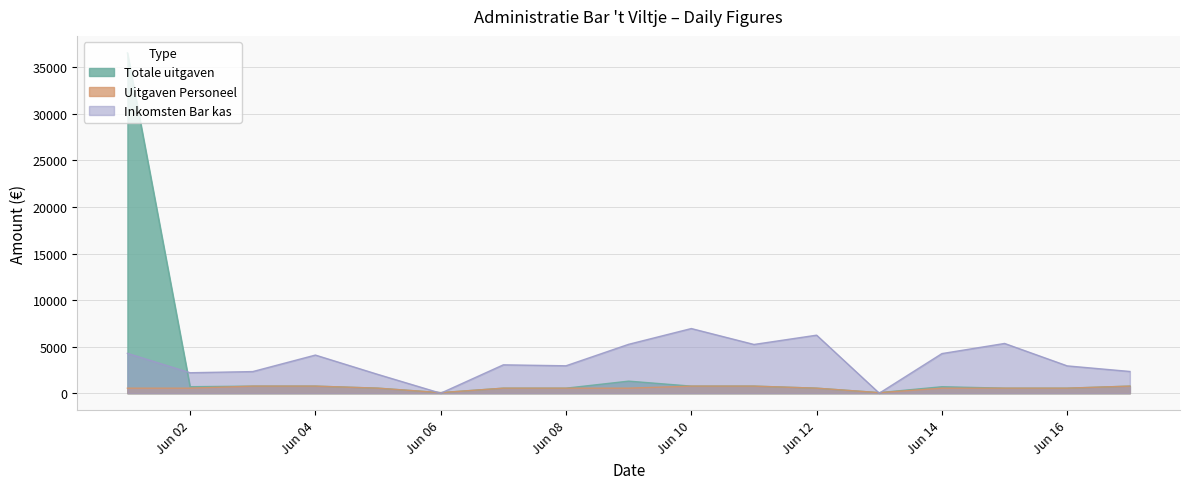

List the series in order of their peak value, lowest first.

Uitgaven Personeel, Inkomsten Bar kas, Totale uitgaven